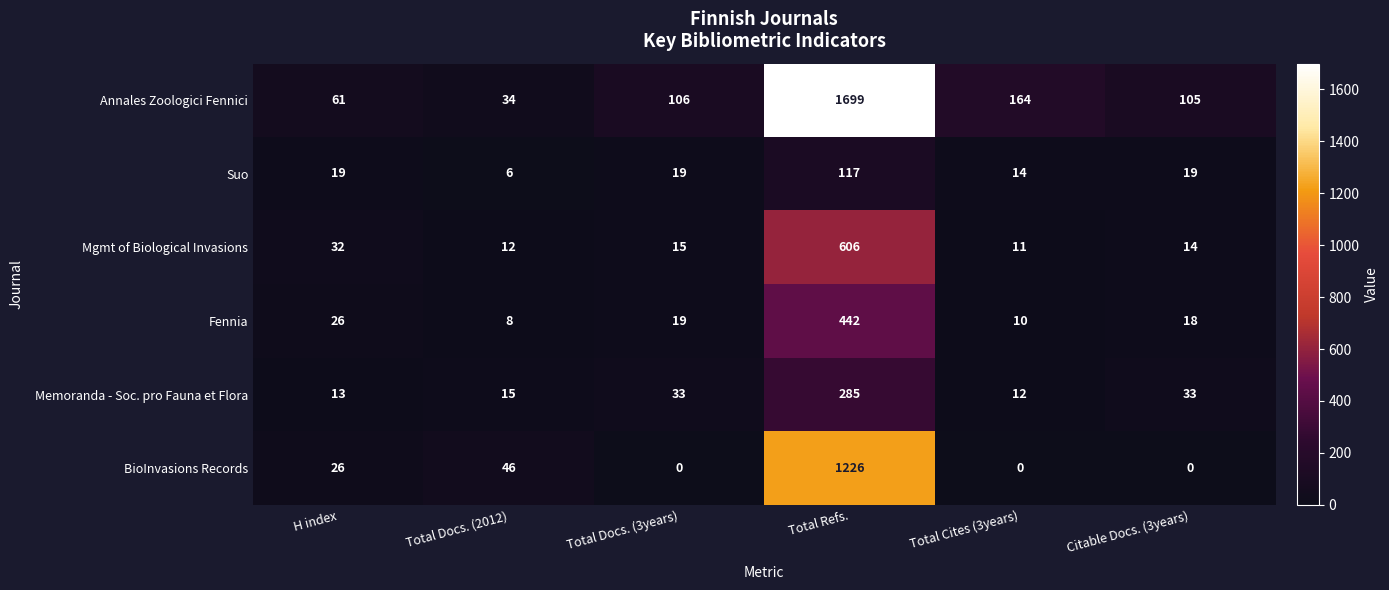

Rank the series by their maximum value, from lowest to highest.

Suo, Memoranda - Soc. pro Fauna et Flora, Fennia, Mgmt of Biological Invasions, BioInvasions Records, Annales Zoologici Fennici